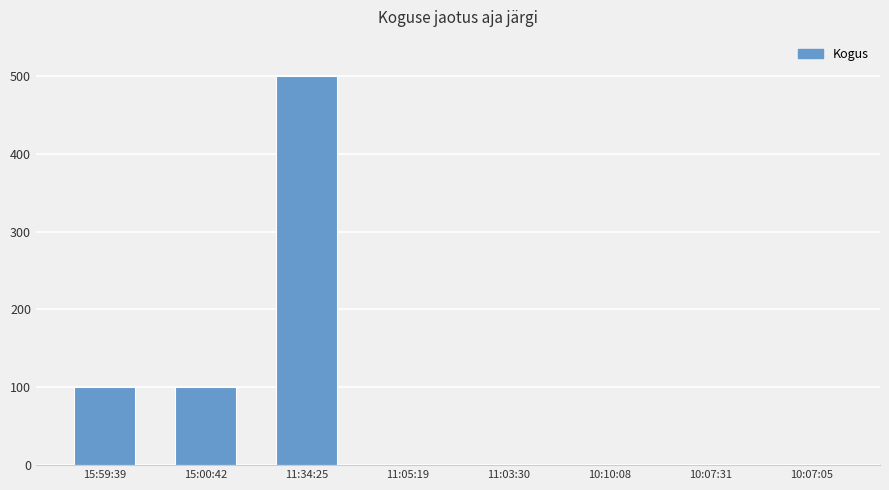

What is the sum of the values at 11:34:25 and 10:10:08?

501